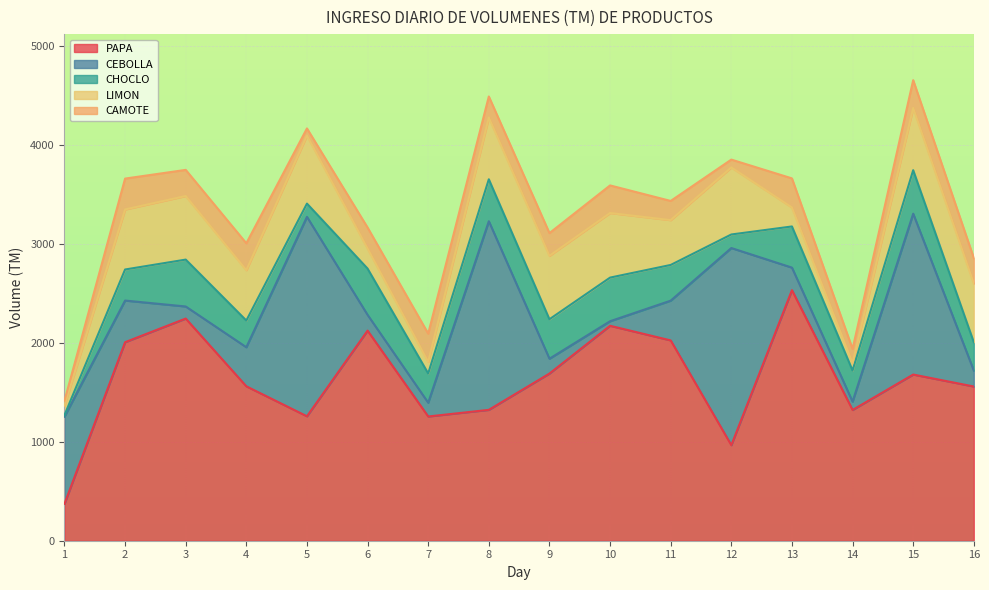

How many lines are shown in the chart?

5